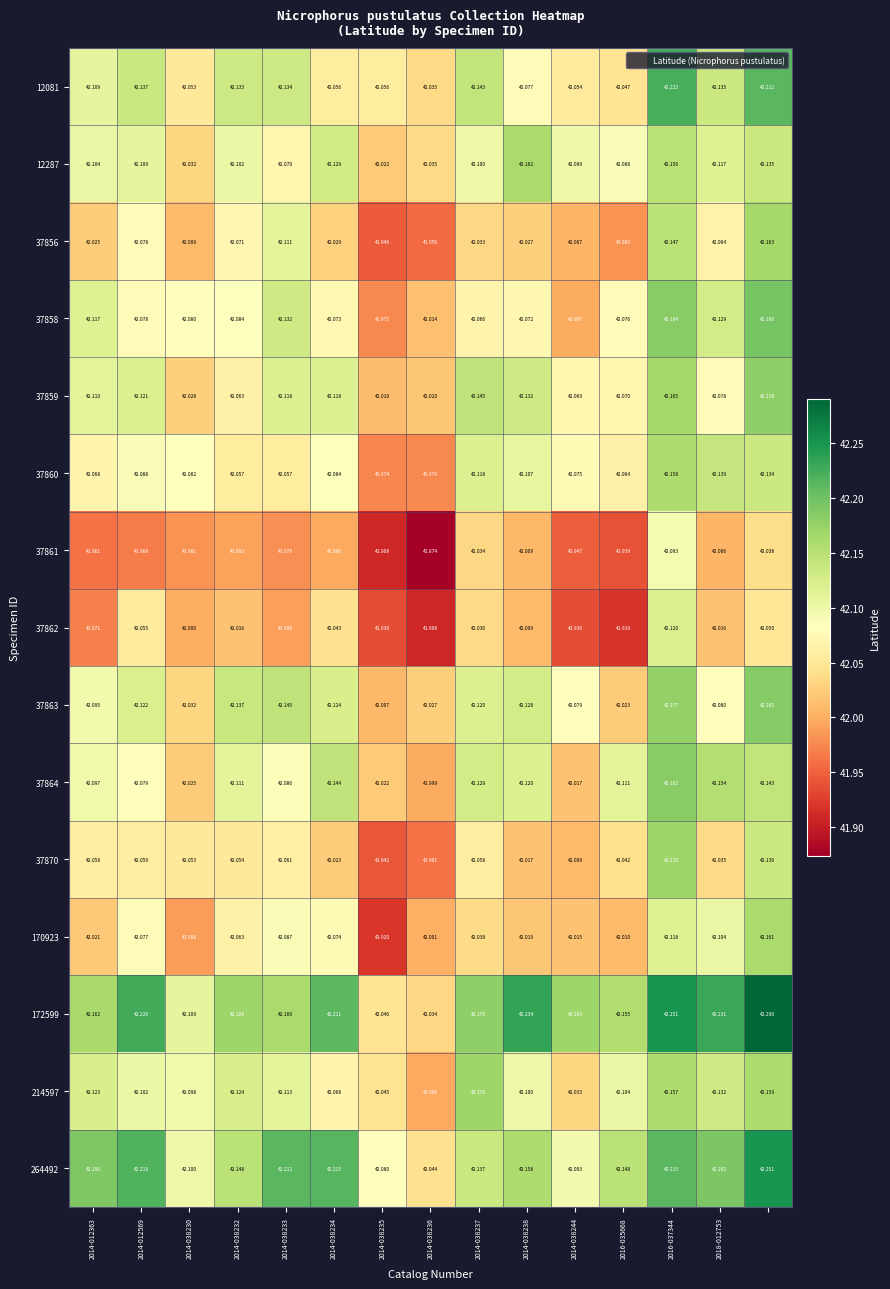

What is the maximum value shown in the chart?

42.3